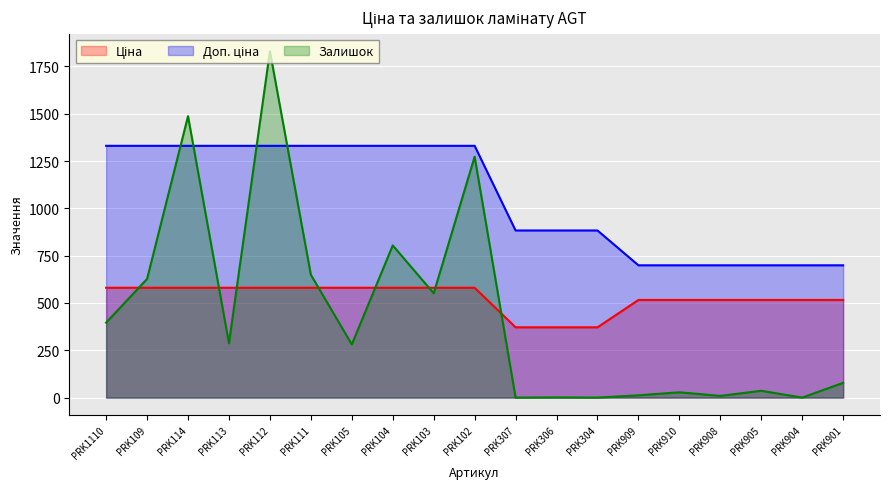

What is the difference between the highest and lowest values at PRK103?

779.3